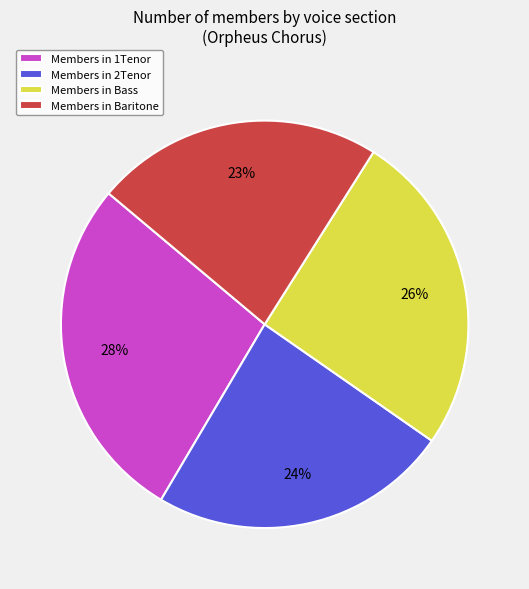

Does any single category account for the majority?

No